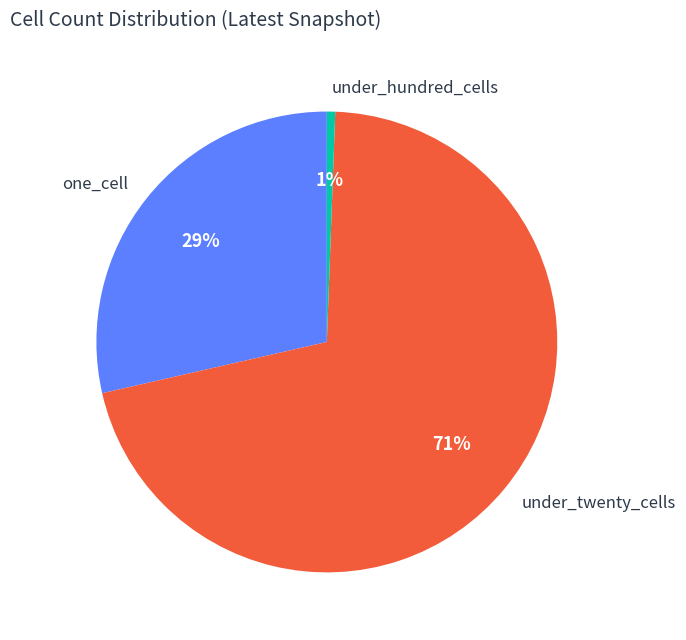

What is the smallest slice in the pie chart?

under_hundred_cells